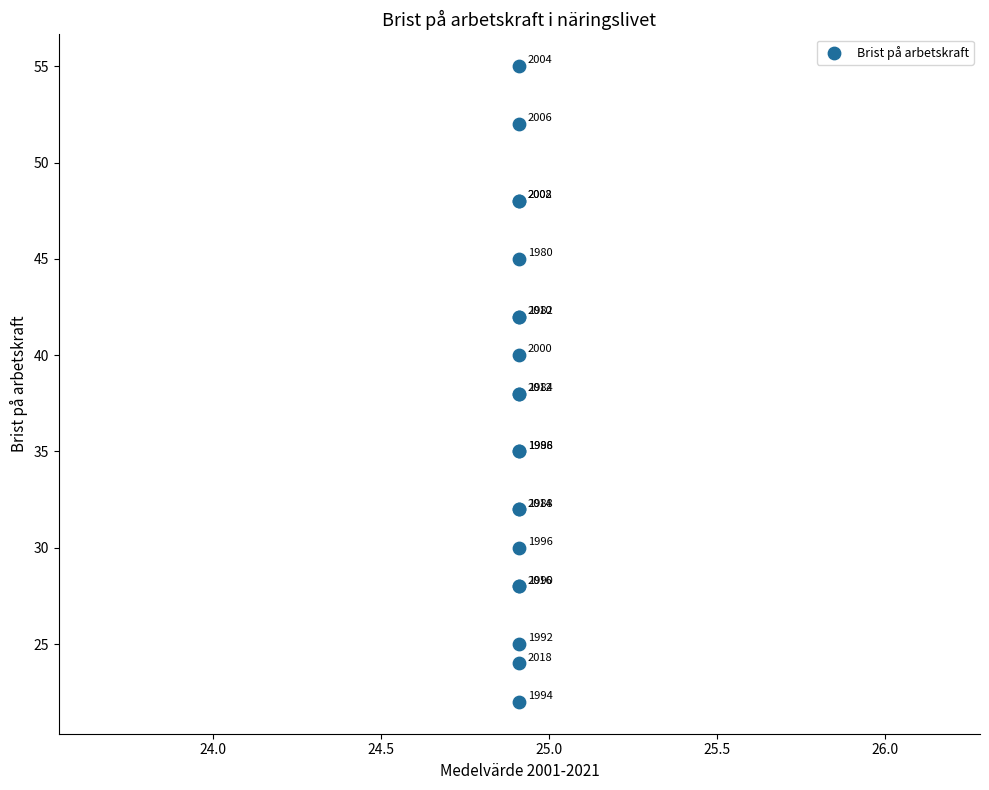

What Y value in the scatter plot is closest to 38?

38